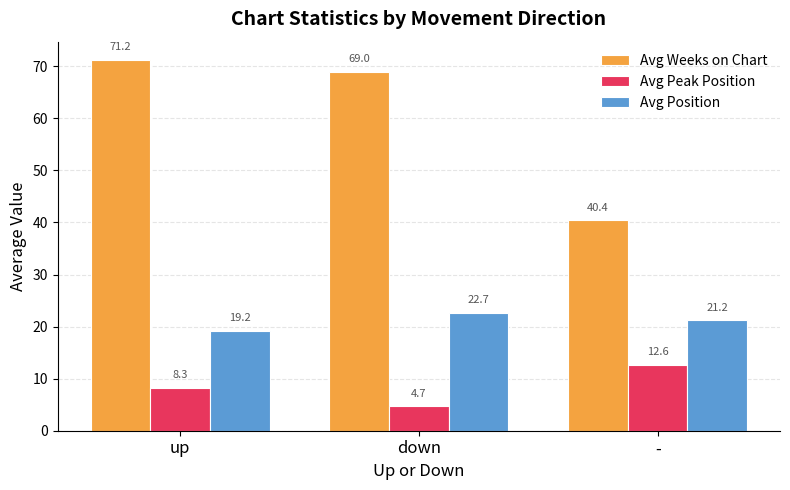

Which series has the widest spread of values?

Avg Weeks on Chart